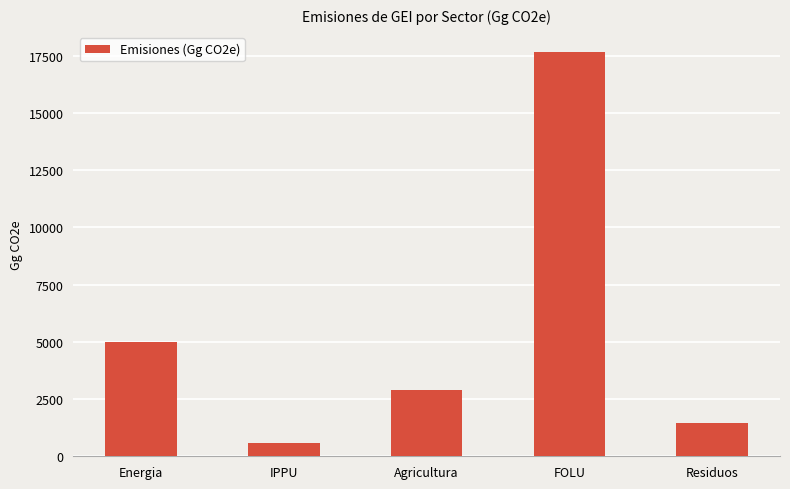

Reading left to right, list all the values displayed in this chart.

Energia=4989.4	IPPU=583.8	Agricultura=2900.4	FOLU=17655.3	Residuos=1472.1